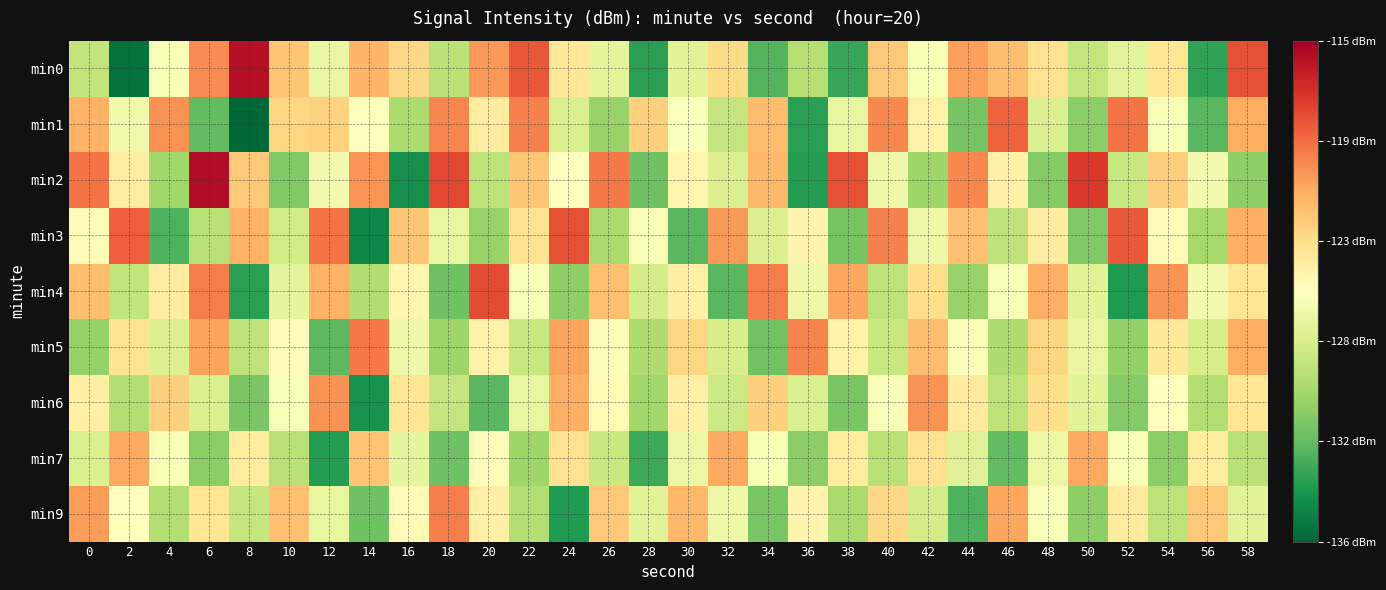

Which series has the largest total across all categories?

min2